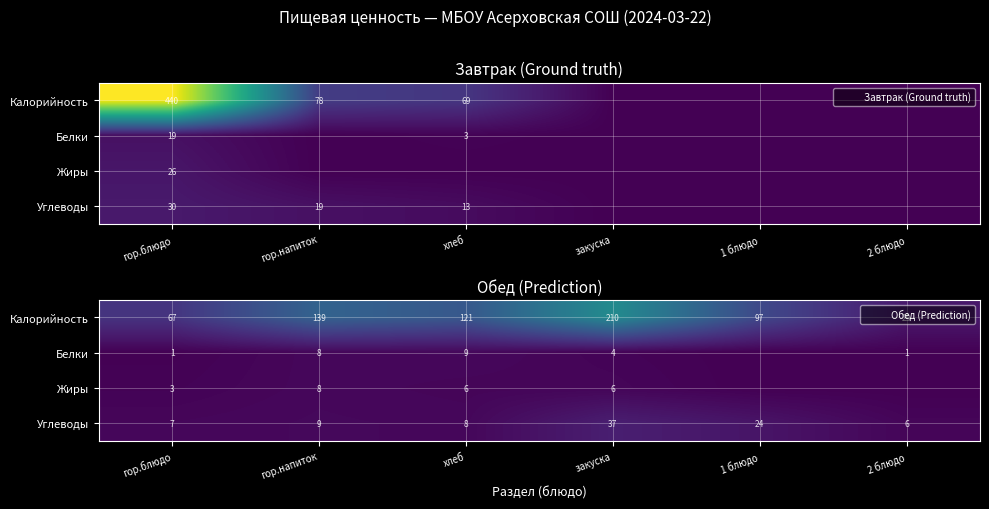

Which series has the widest spread of values?

Калорийность